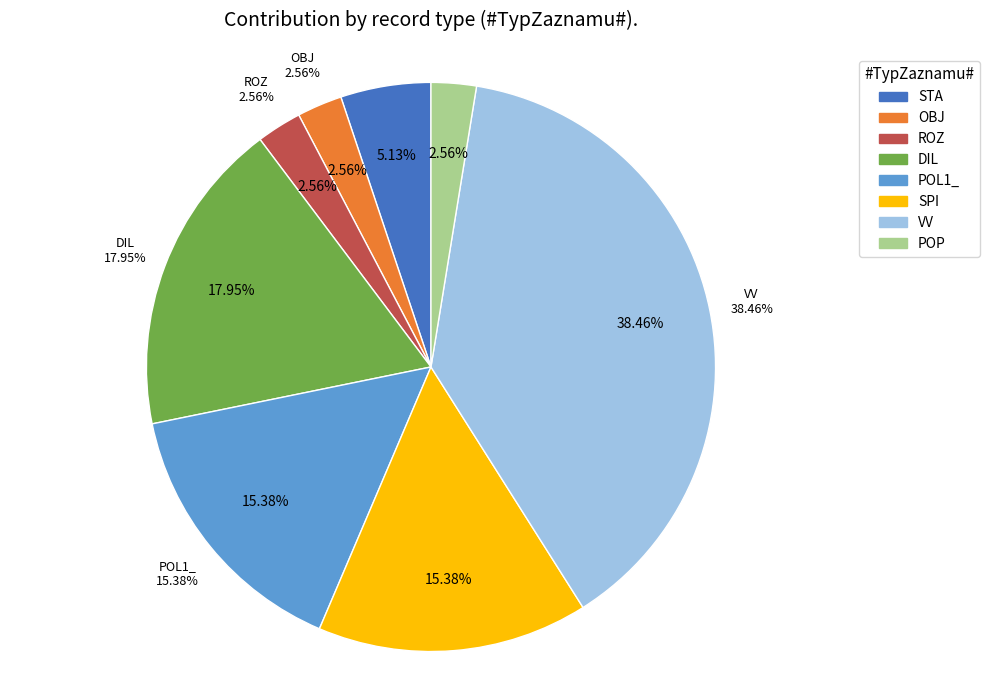

What percentage do SPI and POP together represent?

17.9%